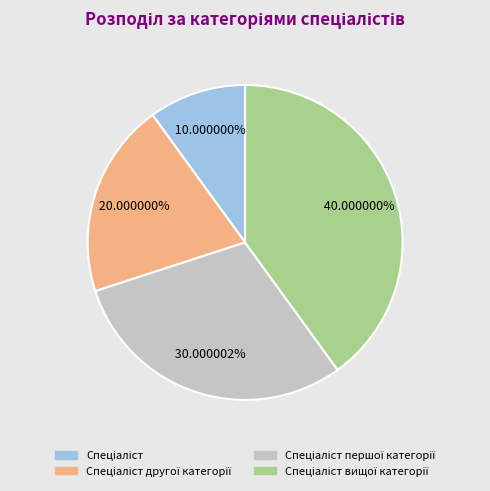

Is there any slice that represents more than half of the pie?

No